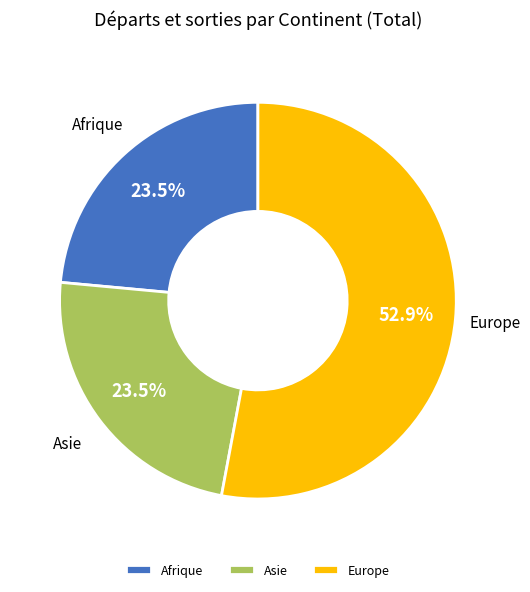

Which has a higher value, Afrique or Europe?

Europe